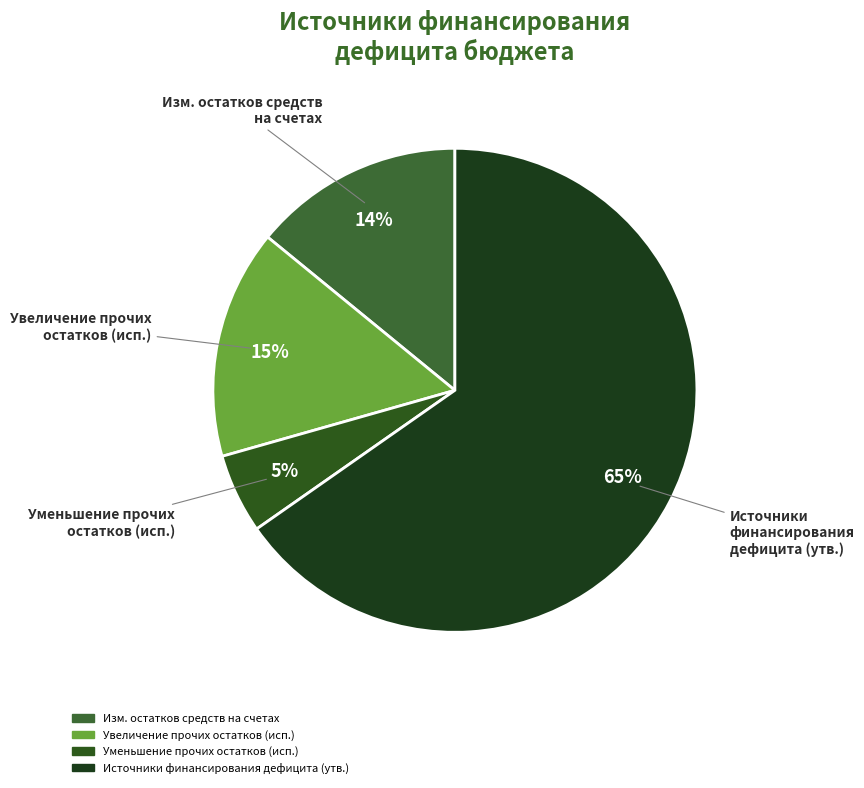

Which slice is the smallest?

Уменьшение прочих остатков (исп.)